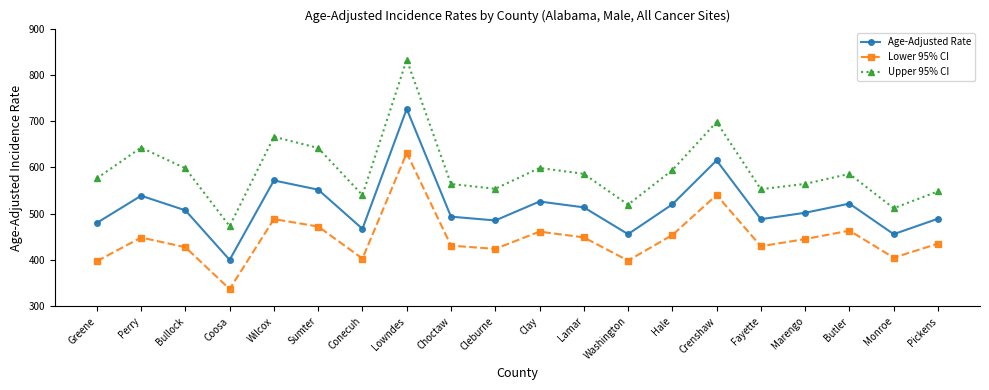

How many data points in Age-Adjusted Rate are less than 507?

10